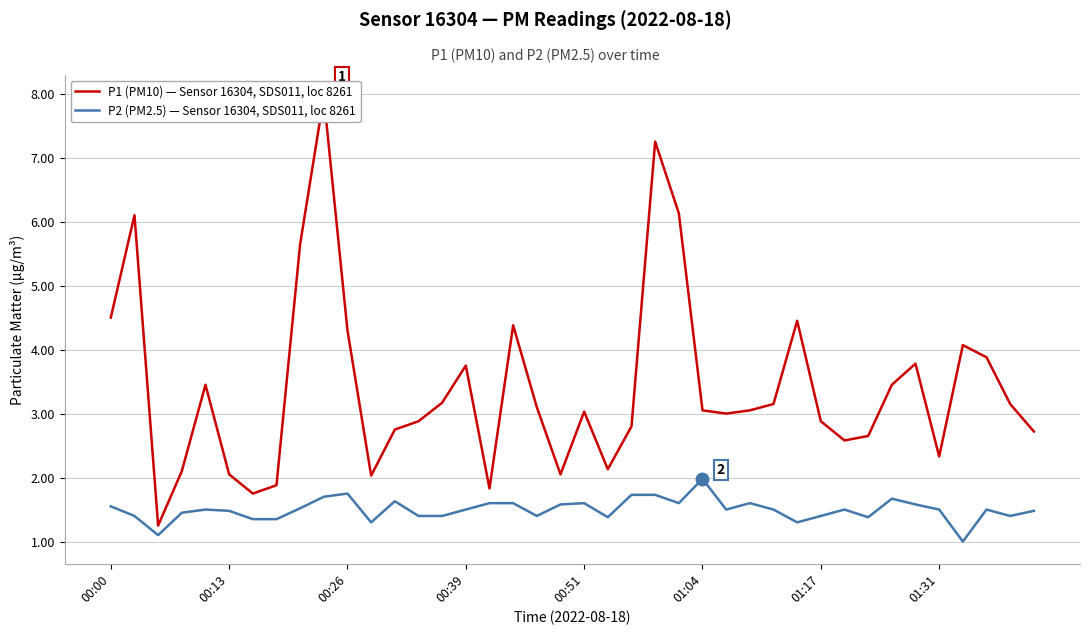

Reading right to left, what are all the values shown in this chart?

P1 (PM10) — Sensor 16304, SDS011, loc 8261: 2.7	3.1	3.9	4.1	2.3	3.8	3.5	2.6	2.6	2.9	4.5	3.1	3.0	3.0	3.0	6.1	7.2	2.8	2.1	3.0	2.0	3.1	4.4	1.8	3.8	3.2	2.9	2.8	2.0	4.3	8.0	5.7	1.9	1.8	2.0	3.5	2.1	1.2	6.1	4.5
P2 (PM2.5) — Sensor 16304, SDS011, loc 8261: 1.5	1.4	1.5	1.0	1.5	1.6	1.7	1.4	1.5	1.4	1.3	1.5	1.6	1.5	2.0	1.6	1.7	1.7	1.4	1.6	1.6	1.4	1.6	1.6	1.5	1.4	1.4	1.6	1.3	1.8	1.7	1.5	1.4	1.4	1.5	1.5	1.4	1.1	1.4	1.6